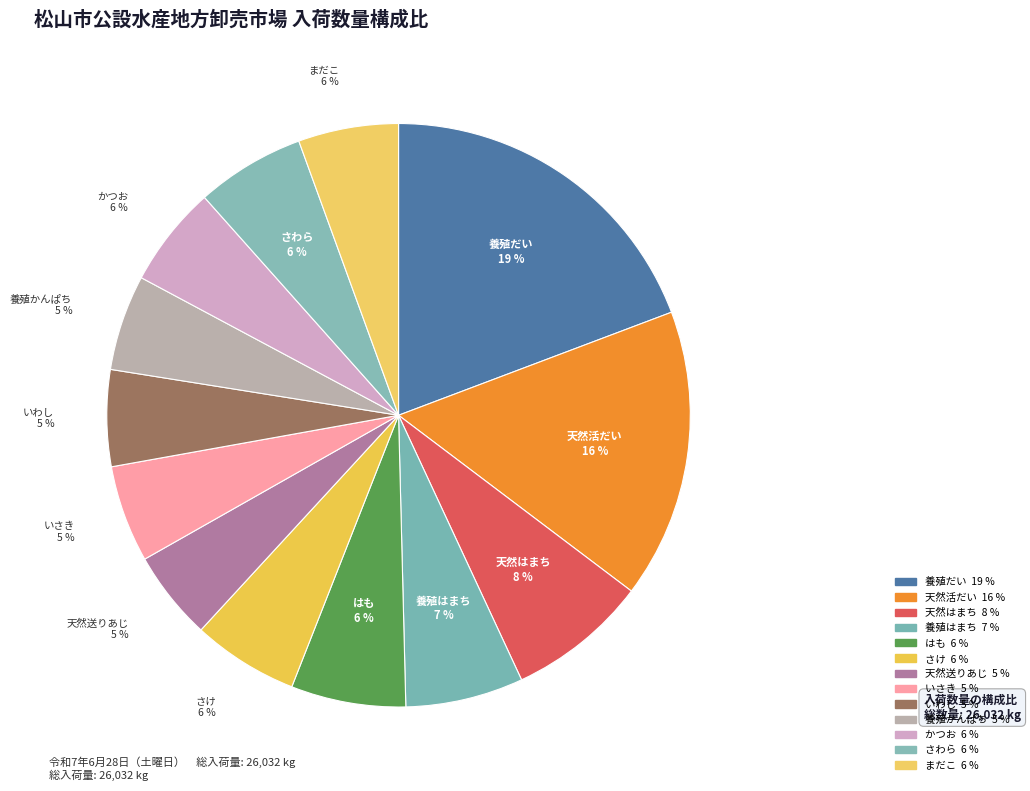

What percentage is NOT represented by 天然送りあじ?

95.0%